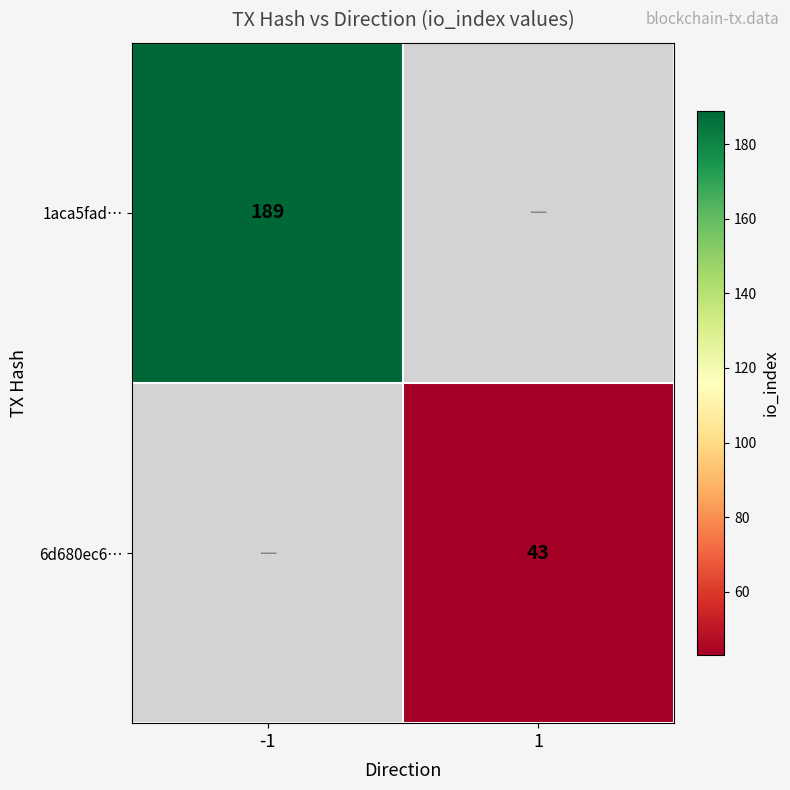

At how many categories does at least one series exceed 148?

1